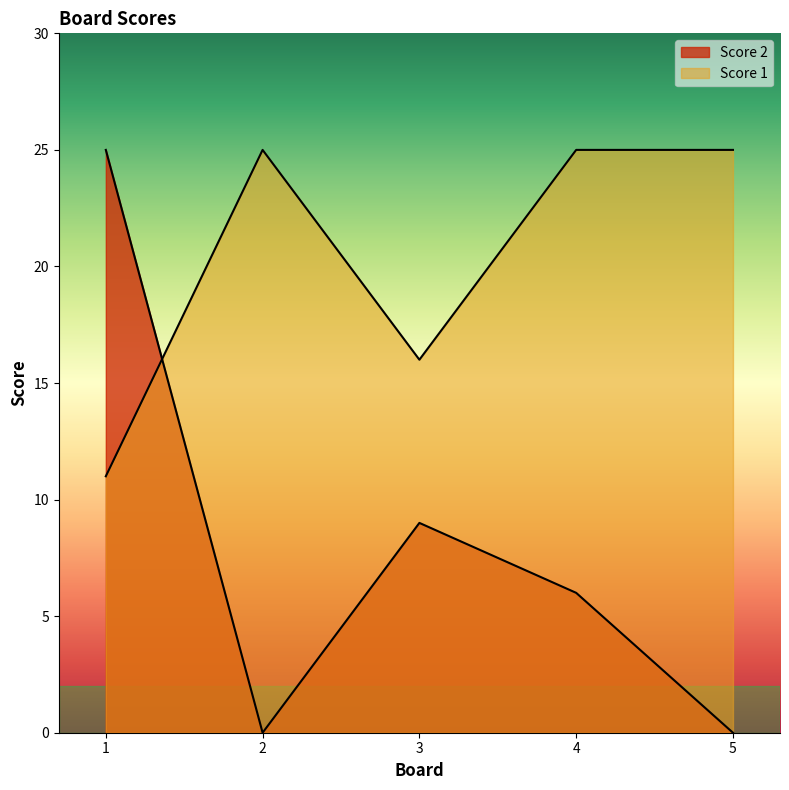

Reading left to right, list all the values displayed in this chart.

Score 2: 25	0	9	6	0
Score 1: 11	25	16	25	25